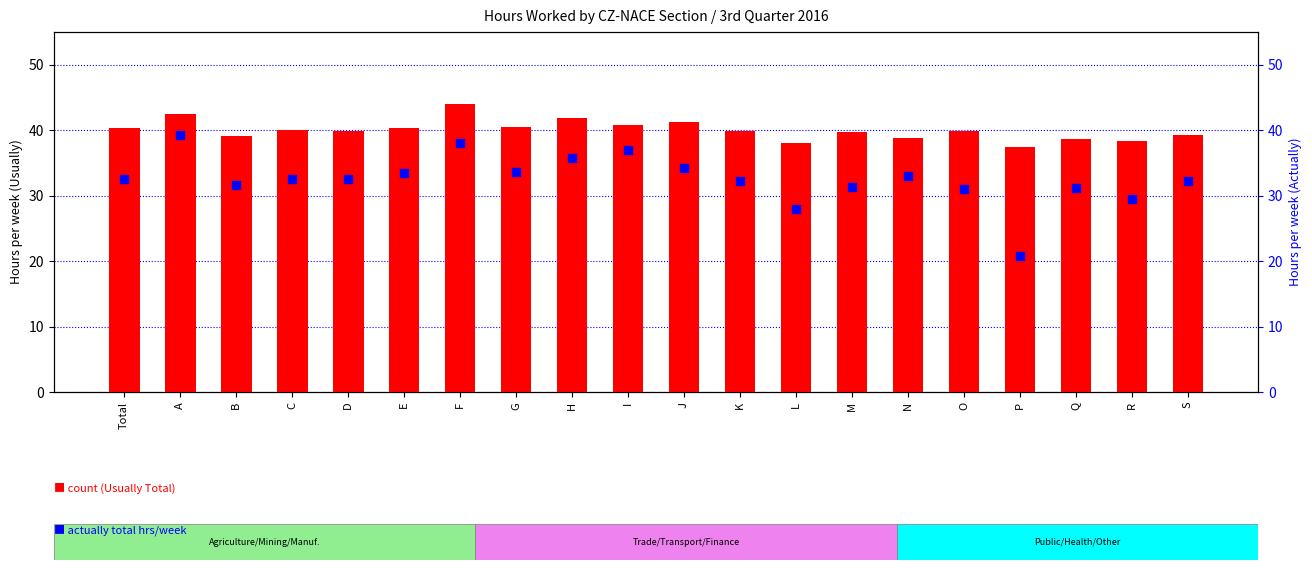

Which series reaches the minimum Y coordinate?

Actually Total